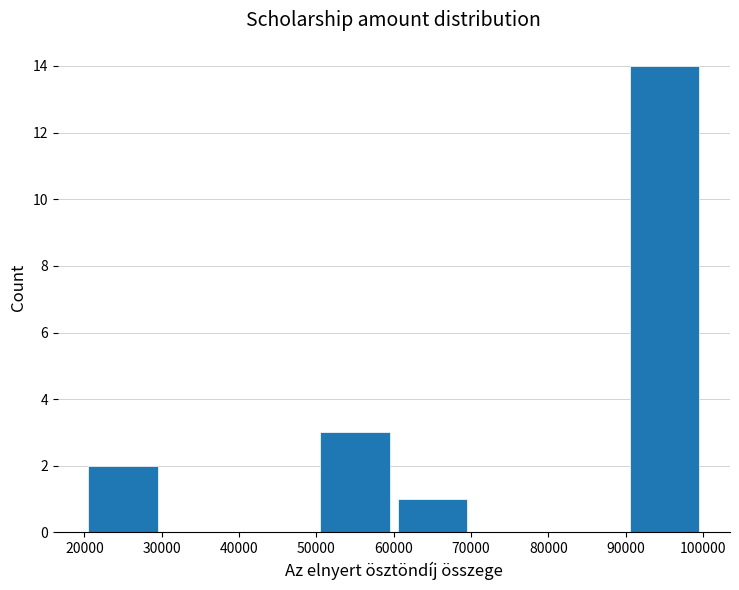

Reading left to right, transcribe this chart: for each bar, give the range it covers on the x-axis and its height. Neither the bar edges nor the heights are printed on the chart, so give them approximately, as read against the axes.

20000 to 30000: 2
30000 to 40000: 0
40000 to 50000: 0
50000 to 60000: 3
60000 to 70000: 1
70000 to 80000: 0
80000 to 90000: 0
90000 to 100000: 14